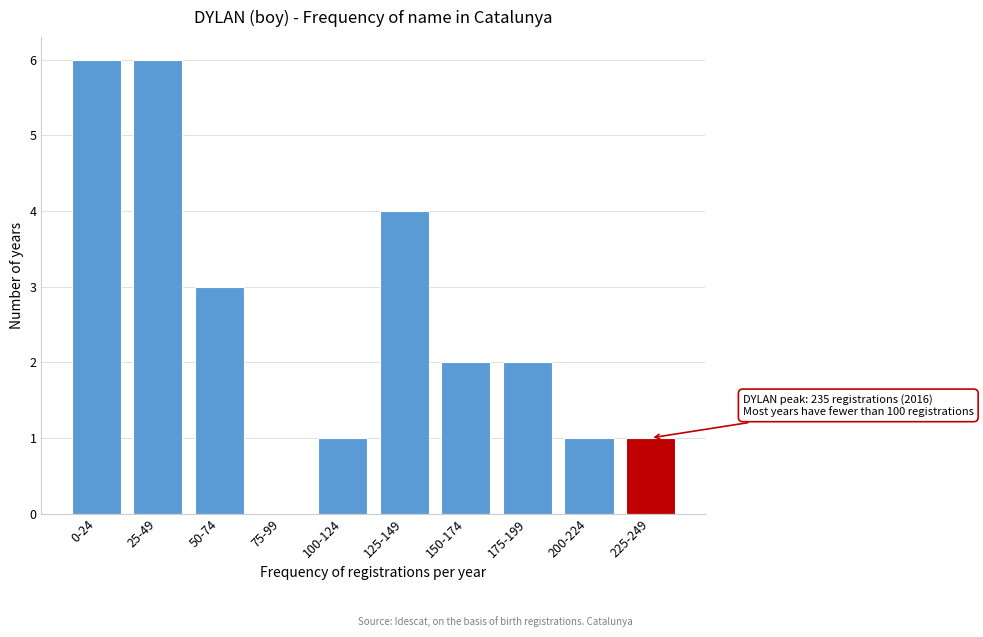

Reading left to right, extract all data points from this chart.

0-24=6	25-49=6	50-74=3	75-99=0	100-124=1	125-149=4	150-174=2	175-199=2	200-224=1	225-249=1